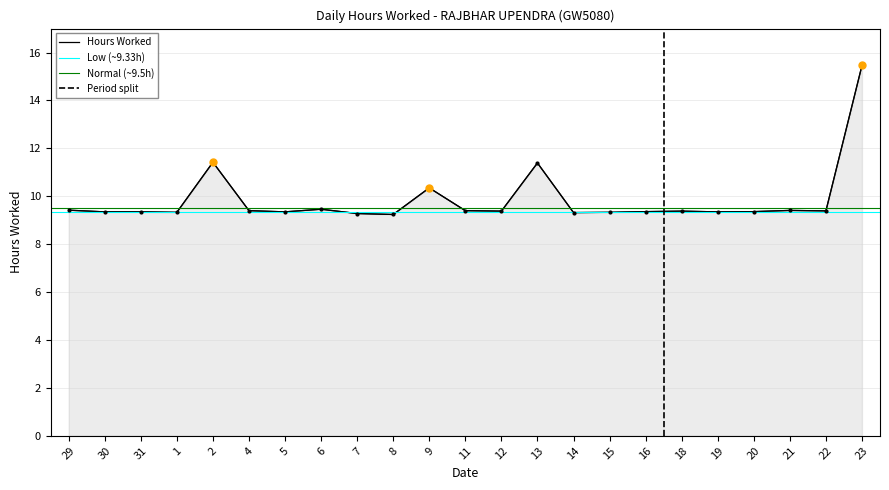

True or false: there are more than 1 points higher than both neighbors.

True